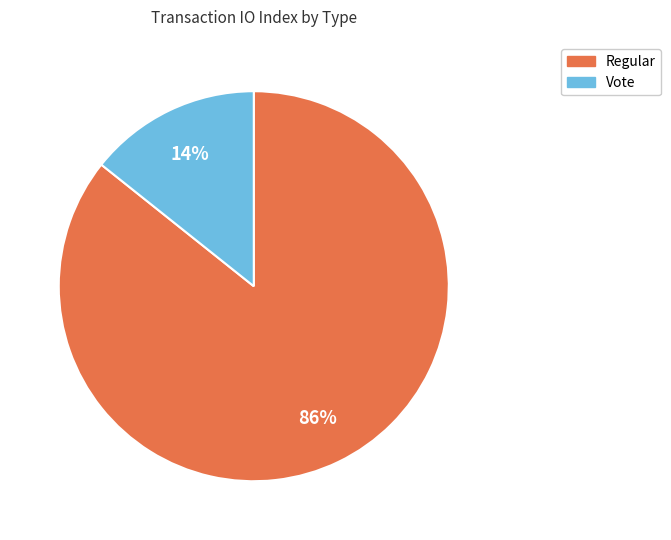

What is the ratio of the value at Vote to the value at Regular?

0.2